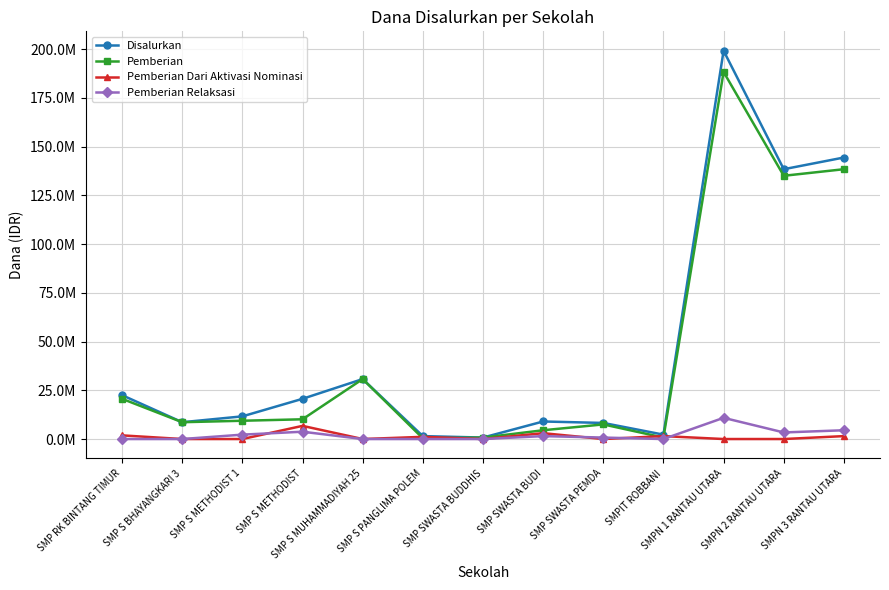

What is the label of the 12th point from the right?

SMP S BHAYANGKARI 3